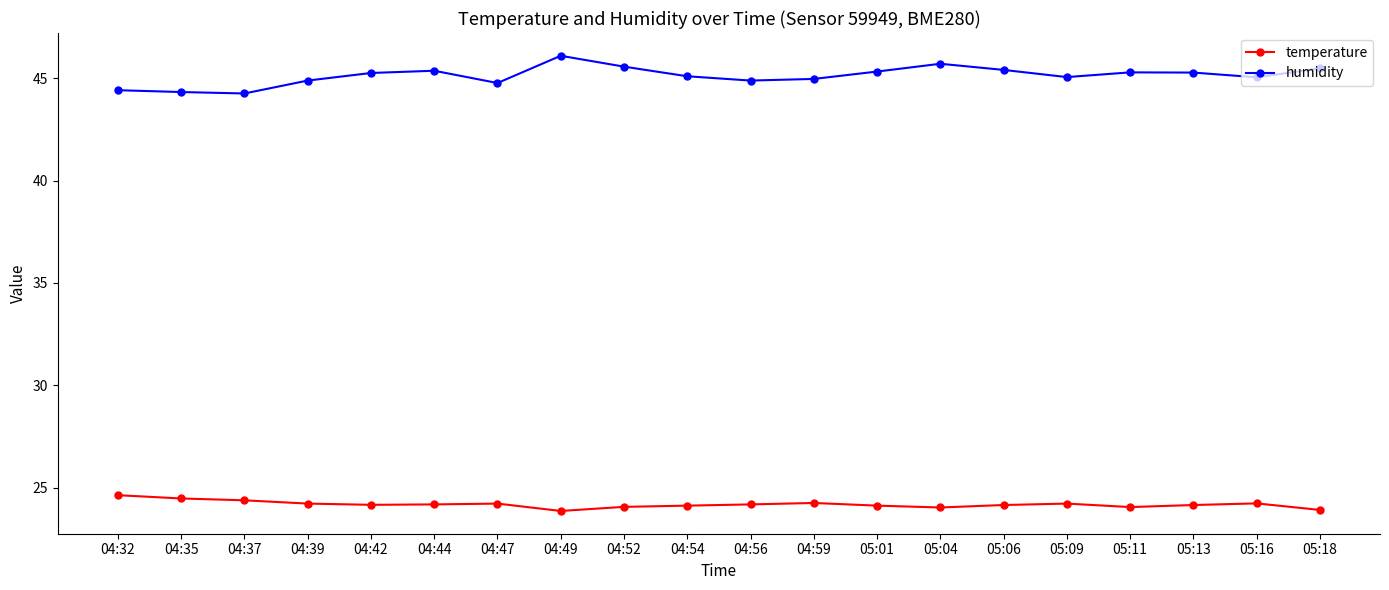

What position from the left is 04:56?

11